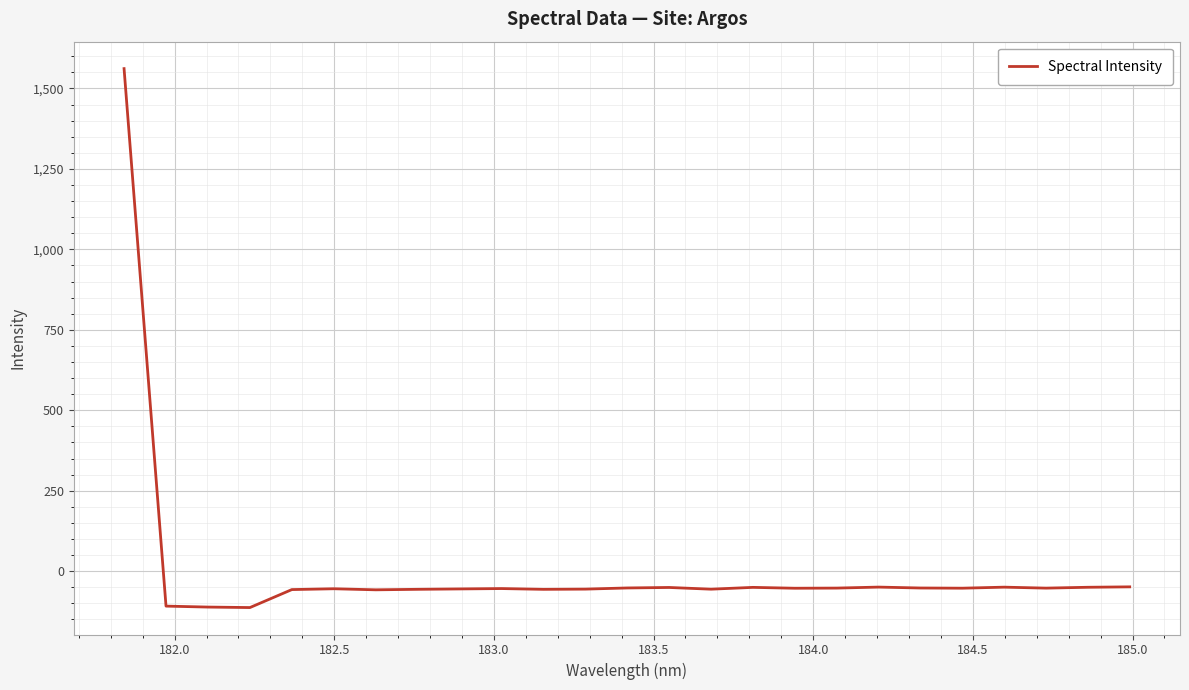

What is the difference between the maximum and minimum values?

1674.8